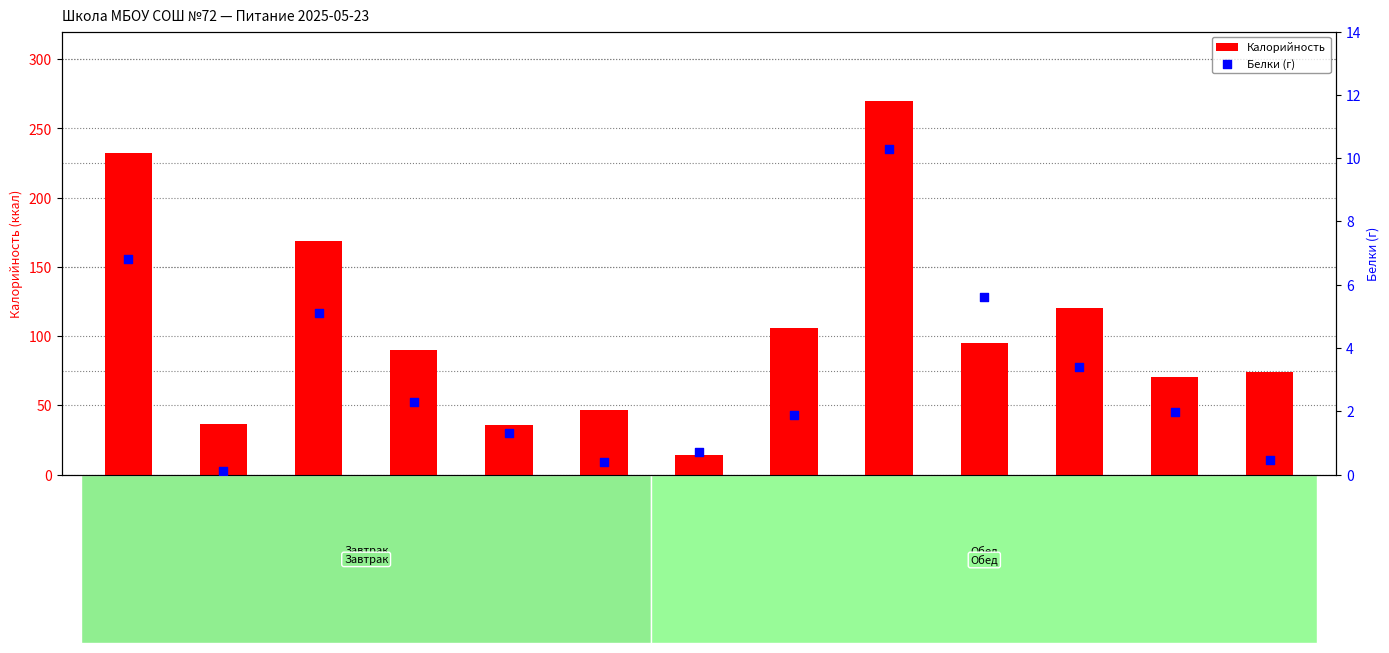

Which series contains the highest Y value?

Калорийность